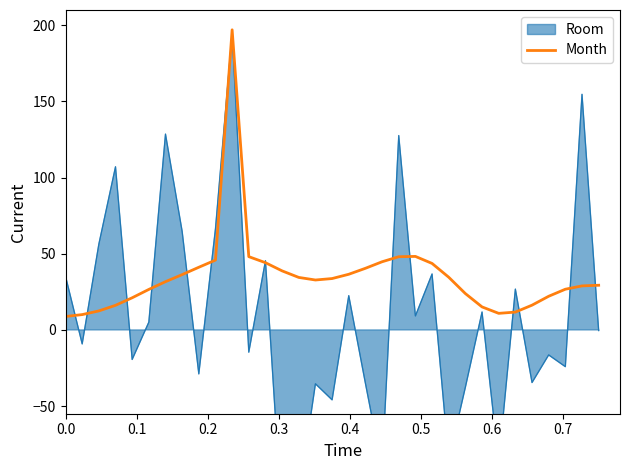

What is the highest value of the Month series?

197.0